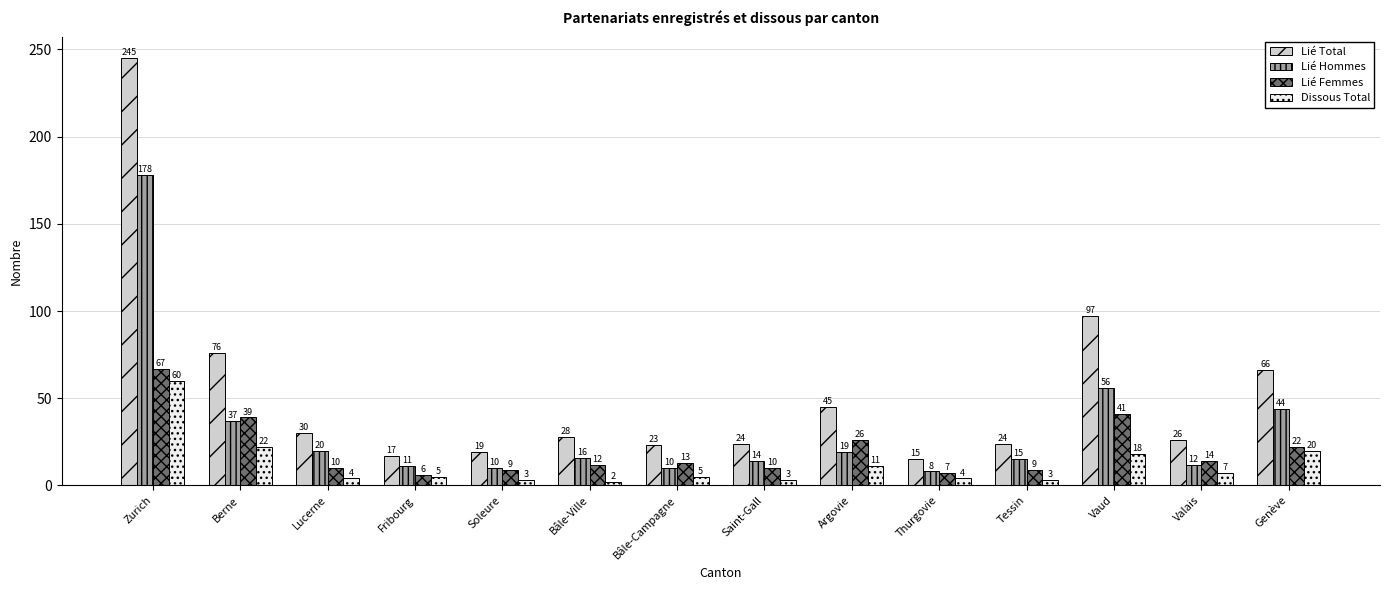

What is the smallest value displayed?

2